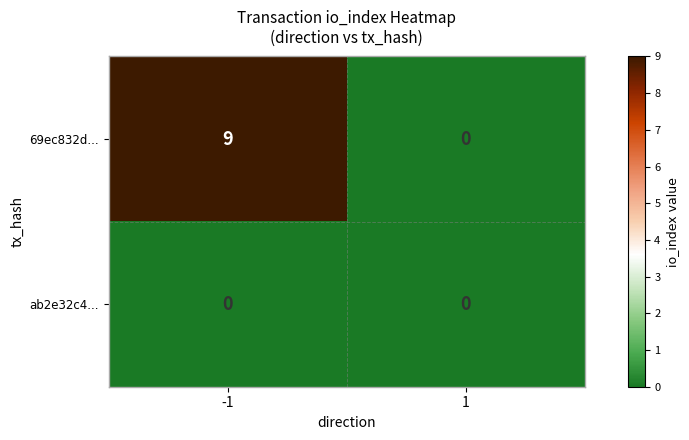

Reading right to left, transcribe all the data shown in this chart.

69ec832d...: 1=0	-1=9
ab2e32c4...: 1=0	-1=0